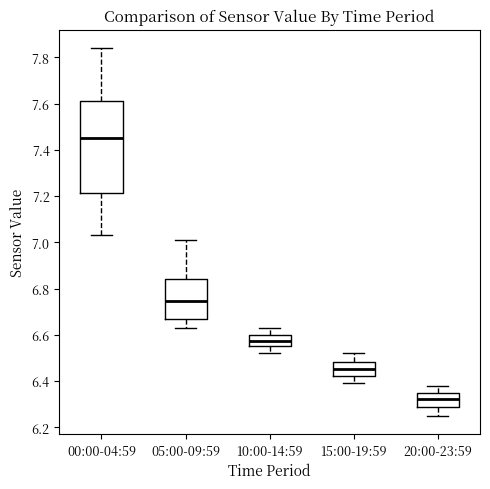

Reading left to right, read every box against the y-axis: the position of its median line, the range the box covers, and the ends of its whiskers. The values are not printed on the chart, so give them approximately, as read against the axis.

00:00-04:59: median 7.46, box 7.22 to 7.62, whiskers 7.04 to 7.84
05:00-09:59: median 6.74, box 6.68 to 6.84, whiskers 6.64 to 7.02
10:00-14:59: median 6.58, box 6.56 to 6.60, whiskers 6.52 to 6.64
15:00-19:59: median 6.46, box 6.42 to 6.48, whiskers 6.40 to 6.52
20:00-23:59: median 6.32, box 6.28 to 6.36, whiskers 6.26 to 6.38